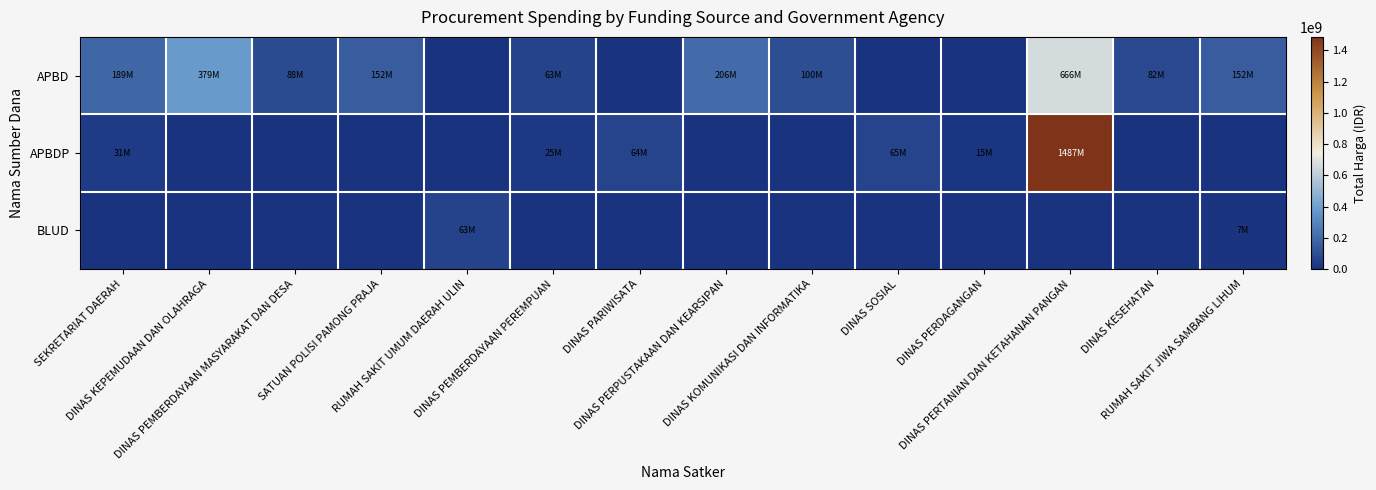

Rank the series by their maximum value, from lowest to highest.

BLUD, APBD, APBDP